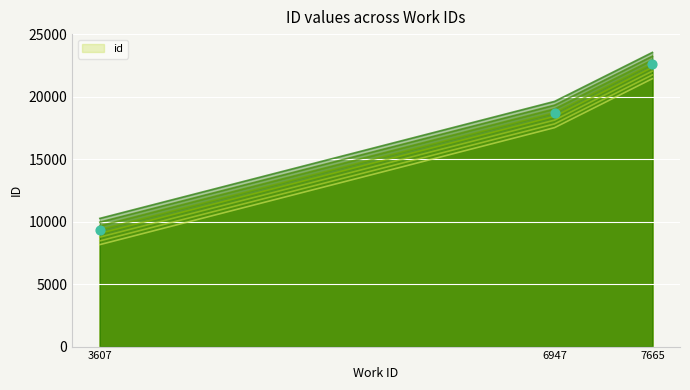

Approximately how many times larger is the value at 7665 compared to 6947?

1.2